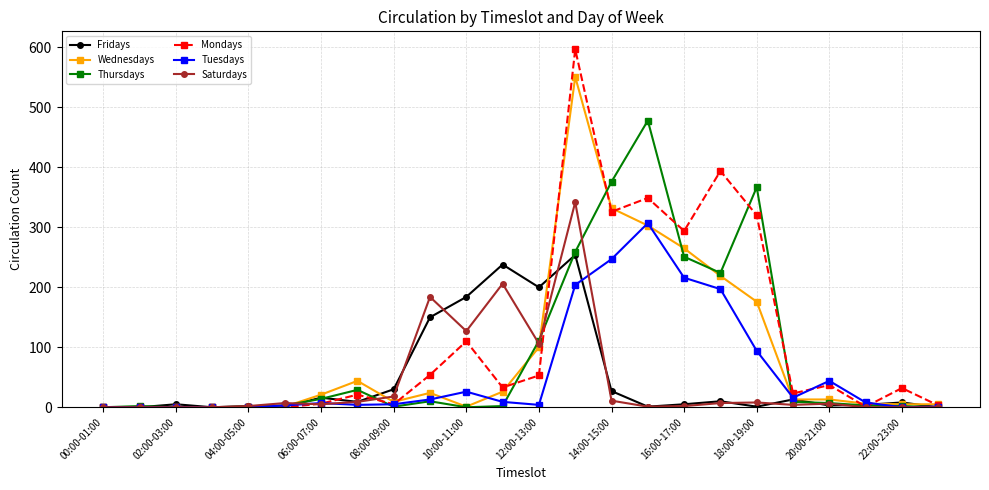

Rank the series by their maximum value, from highest to lowest.

Mondays, Wednesdays, Thursdays, Saturdays, Tuesdays, Fridays